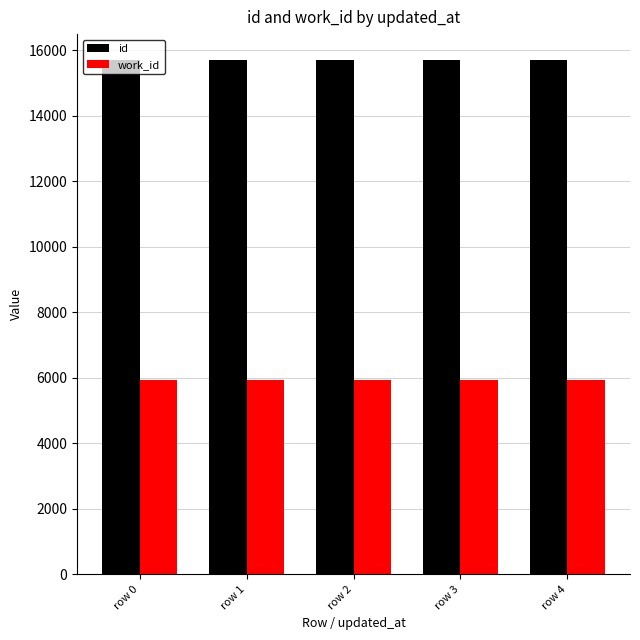

Which series has the widest spread of values?

id